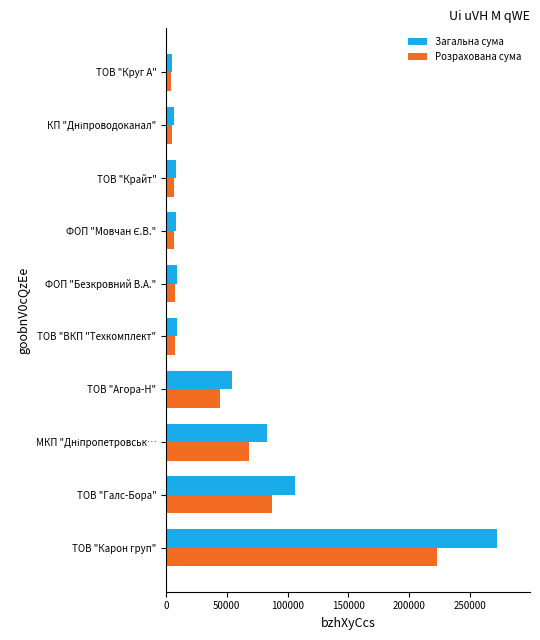

What is the maximum value for Розрахована сума?

223386.2